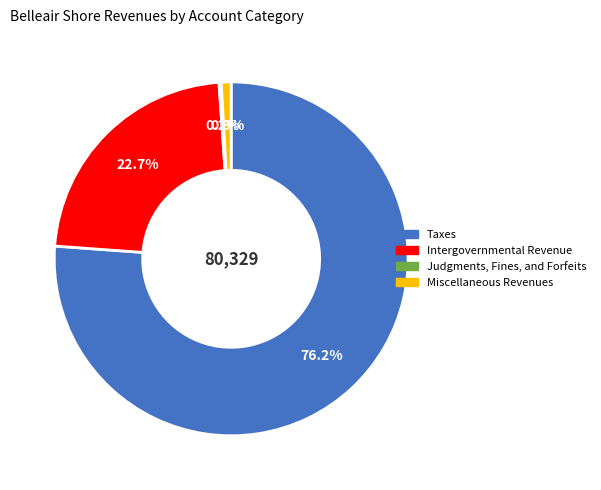

Between Taxes and Intergovernmental Revenue, which is larger?

Taxes